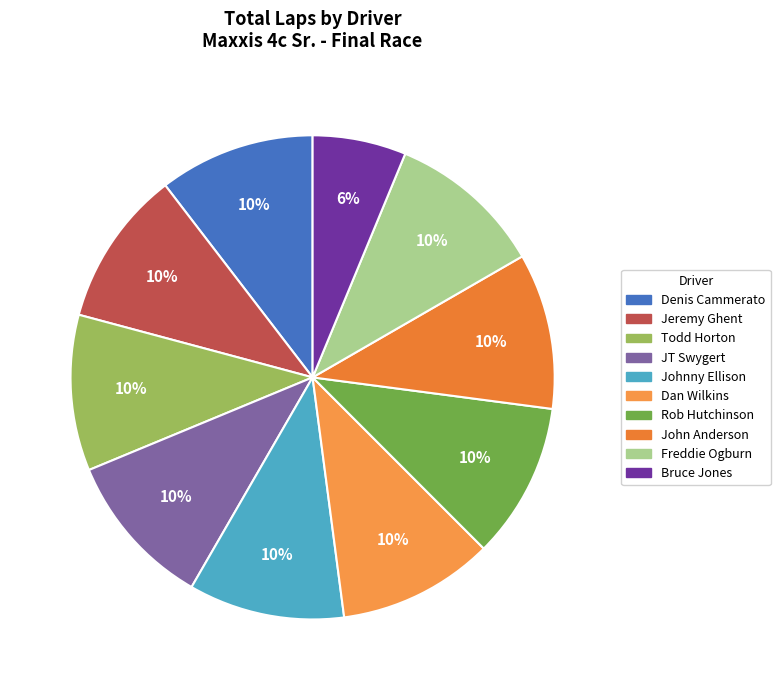

Is it true that Jeremy Ghent is 22% of the pie?

False